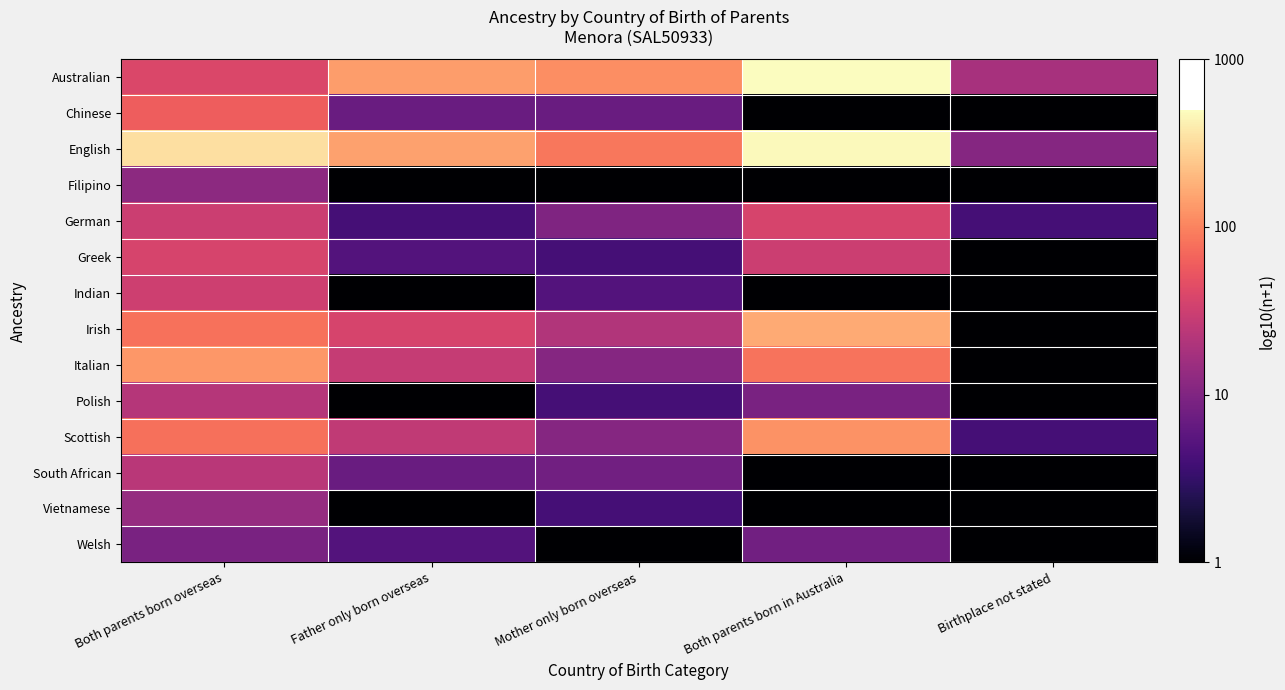

Reading right to left, extract all data points from this chart.

Australian: Birthplace not stated=1.3	Both parents born in Australia=2.7	Mother only born overseas=2.1	Father only born overseas=2.1	Both parents born overseas=1.6
Chinese: Birthplace not stated=0.0	Both parents born in Australia=0.0	Mother only born overseas=0.8	Father only born overseas=0.8	Both parents born overseas=1.8
English: Birthplace not stated=1.0	Both parents born in Australia=2.7	Mother only born overseas=1.9	Father only born overseas=2.2	Both parents born overseas=2.5
Filipino: Birthplace not stated=0.0	Both parents born in Australia=0.0	Mother only born overseas=0.0	Father only born overseas=0.0	Both parents born overseas=1.1
German: Birthplace not stated=0.6	Both parents born in Australia=1.6	Mother only born overseas=1.0	Father only born overseas=0.6	Both parents born overseas=1.5
Greek: Birthplace not stated=0.0	Both parents born in Australia=1.5	Mother only born overseas=0.6	Father only born overseas=0.7	Both parents born overseas=1.6
Indian: Birthplace not stated=0.0	Both parents born in Australia=0.0	Mother only born overseas=0.7	Father only born overseas=0.0	Both parents born overseas=1.5
Irish: Birthplace not stated=0.0	Both parents born in Australia=2.2	Mother only born overseas=1.3	Father only born overseas=1.6	Both parents born overseas=1.9
Italian: Birthplace not stated=0.0	Both parents born in Australia=1.9	Mother only born overseas=1.0	Father only born overseas=1.4	Both parents born overseas=2.1
Polish: Birthplace not stated=0.0	Both parents born in Australia=1.0	Mother only born overseas=0.6	Father only born overseas=0.0	Both parents born overseas=1.3
Scottish: Birthplace not stated=0.6	Both parents born in Australia=2.1	Mother only born overseas=1.0	Father only born overseas=1.4	Both parents born overseas=1.9
South African: Birthplace not stated=0.0	Both parents born in Australia=0.0	Mother only born overseas=0.9	Father only born overseas=0.8	Both parents born overseas=1.4
Vietnamese: Birthplace not stated=0.0	Both parents born in Australia=0.0	Mother only born overseas=0.6	Father only born overseas=0.0	Both parents born overseas=1.1
Welsh: Birthplace not stated=0.0	Both parents born in Australia=0.9	Mother only born overseas=0.0	Father only born overseas=0.7	Both parents born overseas=1.0